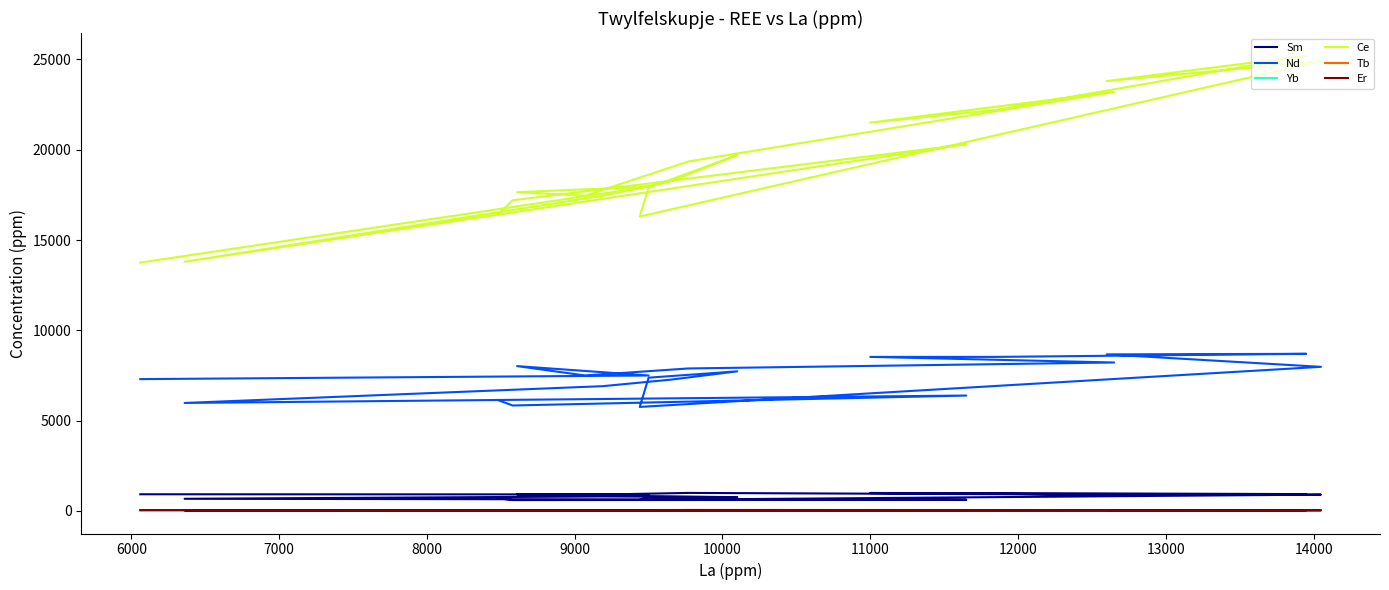

Which series has the largest range (max minus min)?

Ce